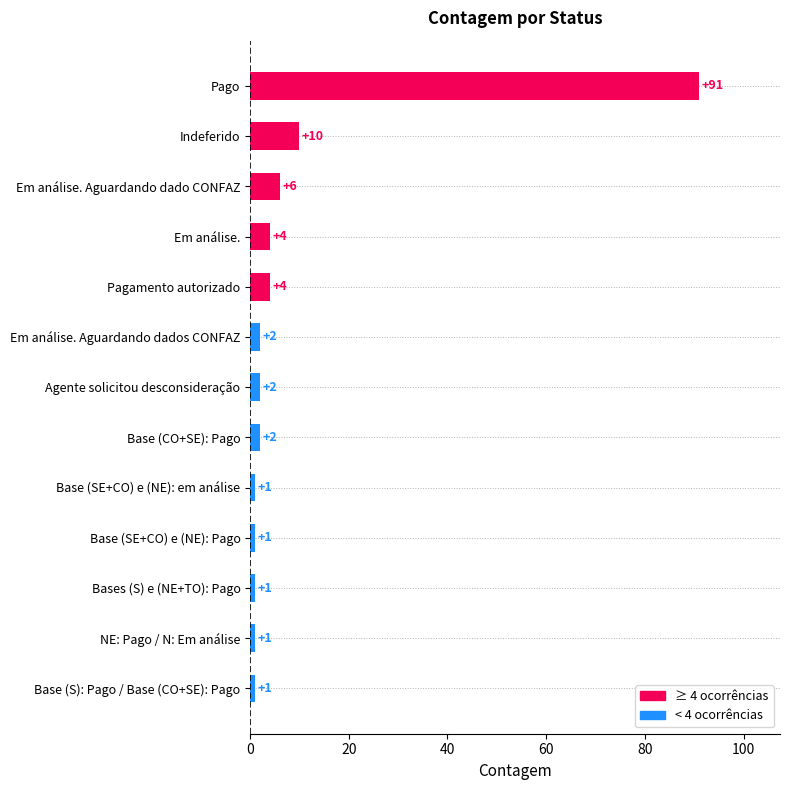

Does the chart contain stacked bars?

No